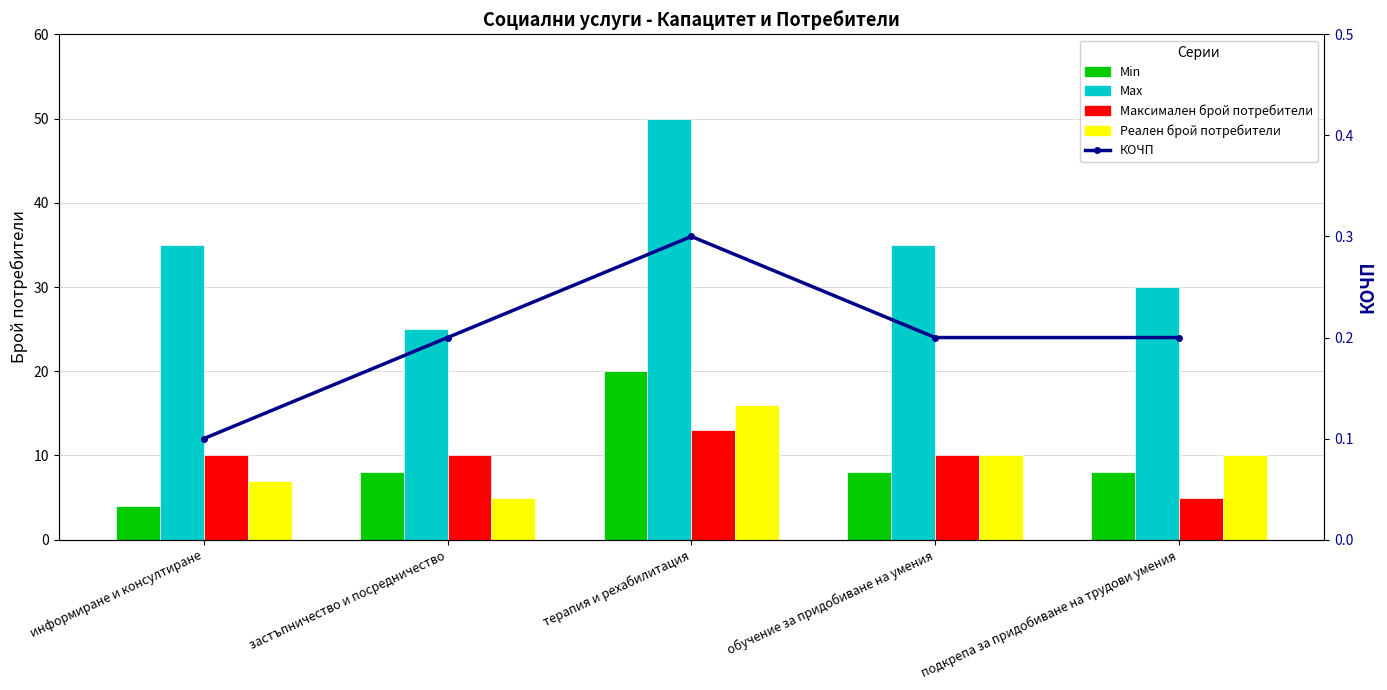

What are all the series names shown in the legend?

Min, Max, Максимален брой потребители, Реален брой потребители, КОЧП